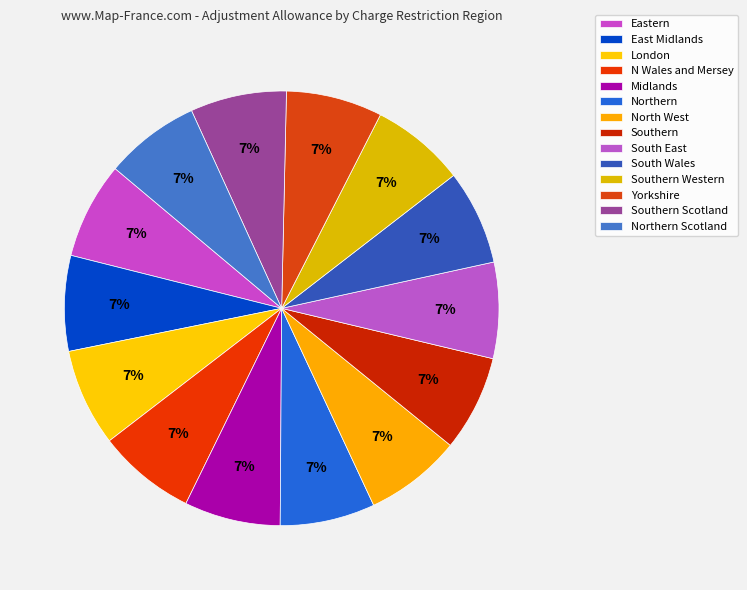

How much of the chart is everything except Eastern?

92.8%